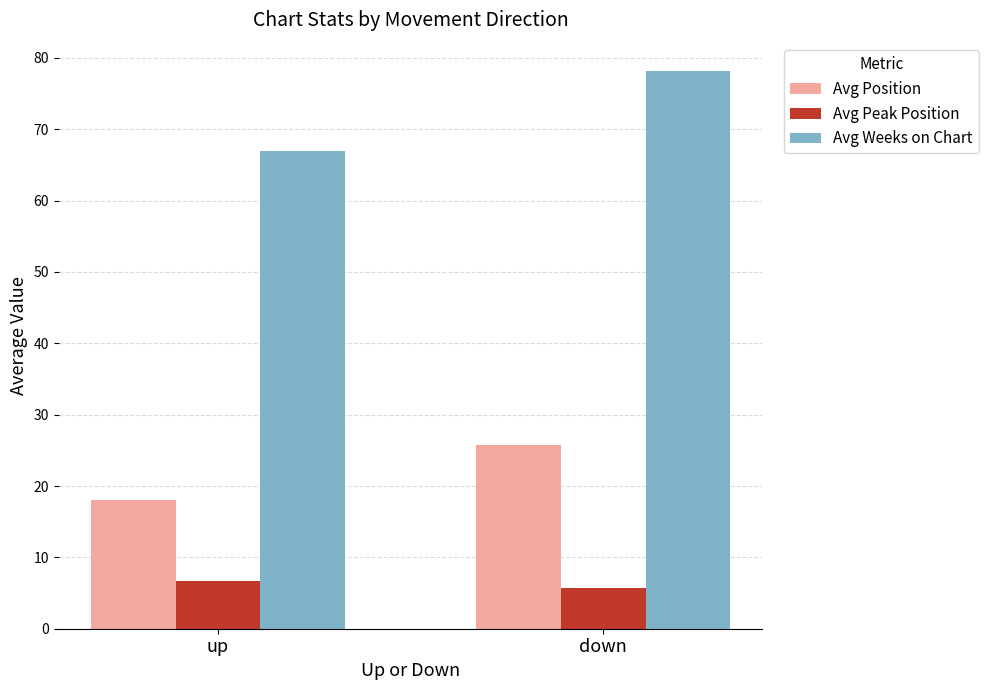

What is the difference between the Avg Peak Position values at up and down?

1.0